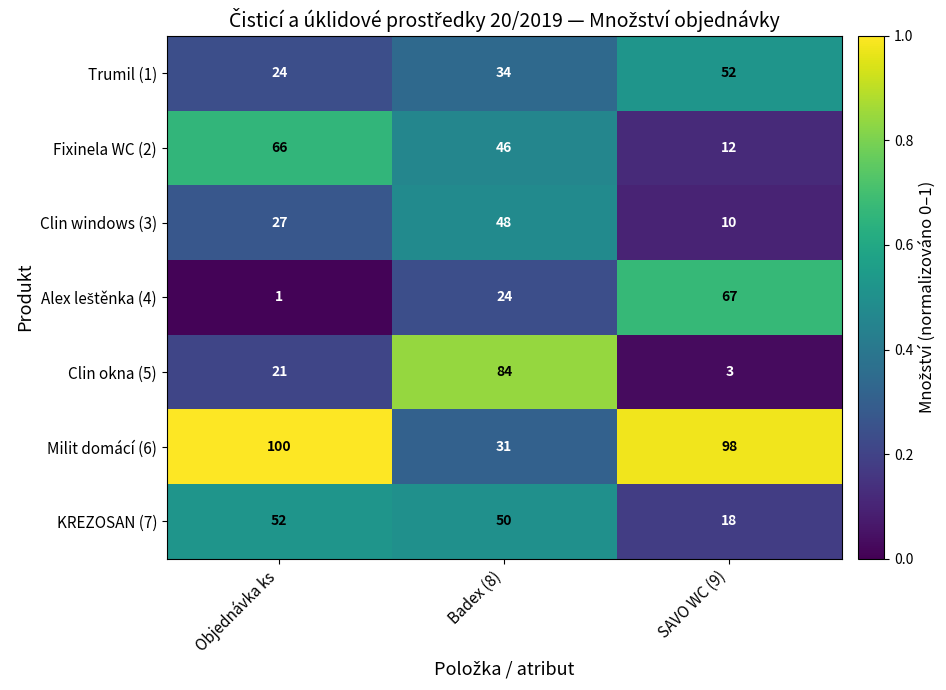

What is the sum of all Clin windows (3) values?

85